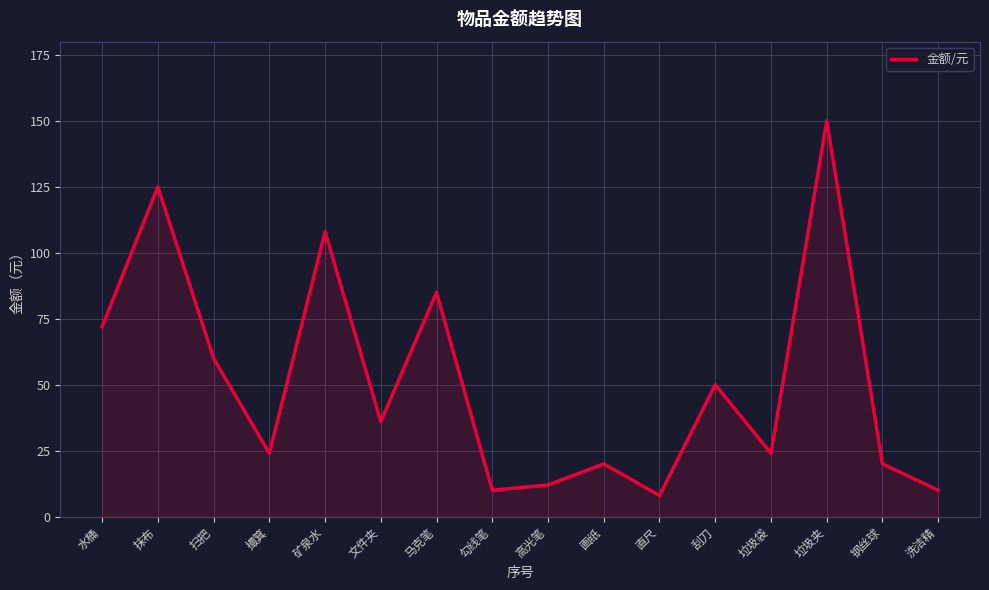

Read the value at 勾线笔.

10